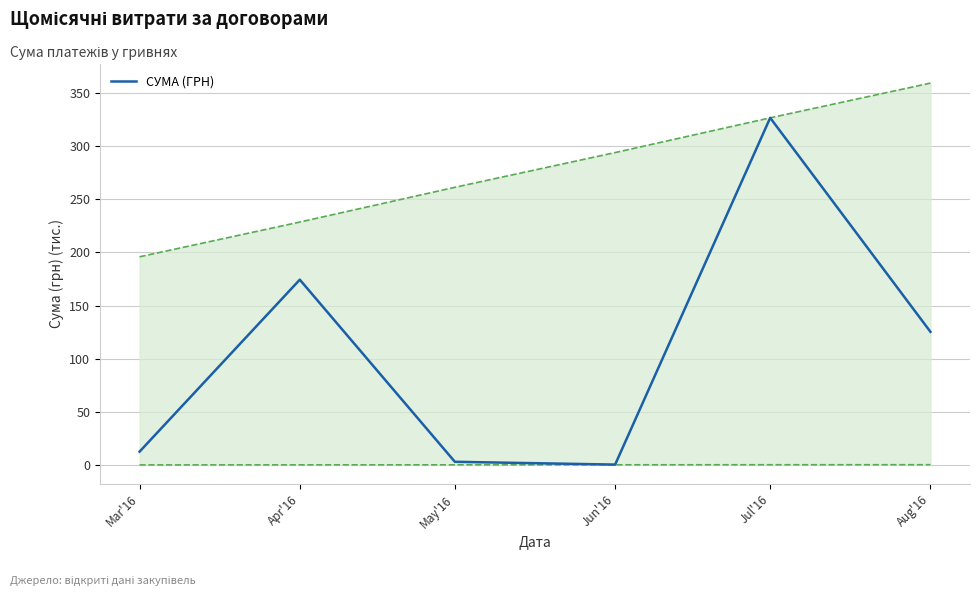

What position from the left is Jul'16?

5